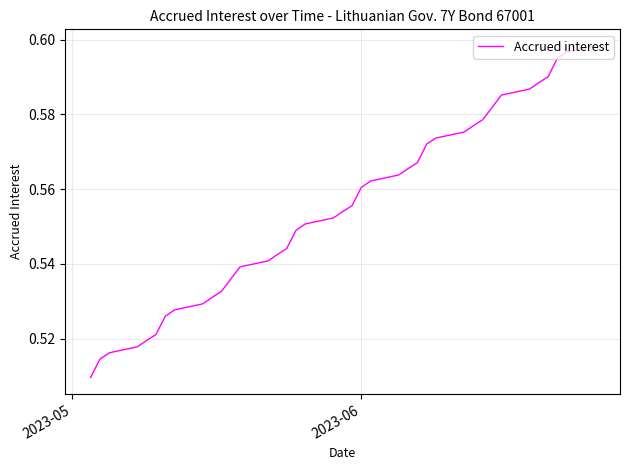

What is the minimum value shown in the chart?

0.5